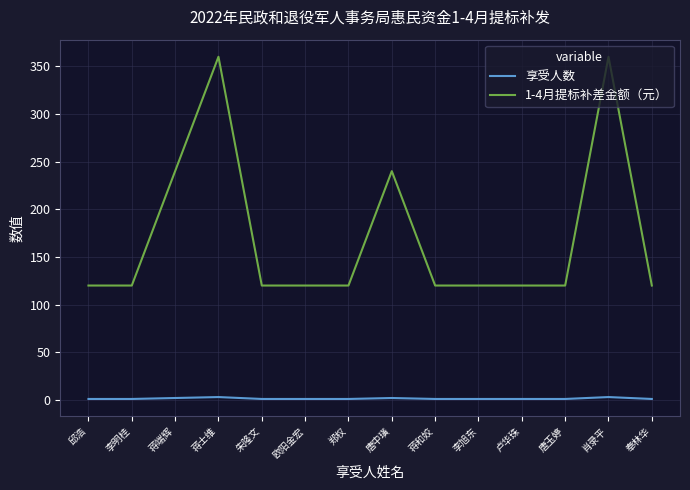

What is the total value across all series at 欧阳金宏?

121